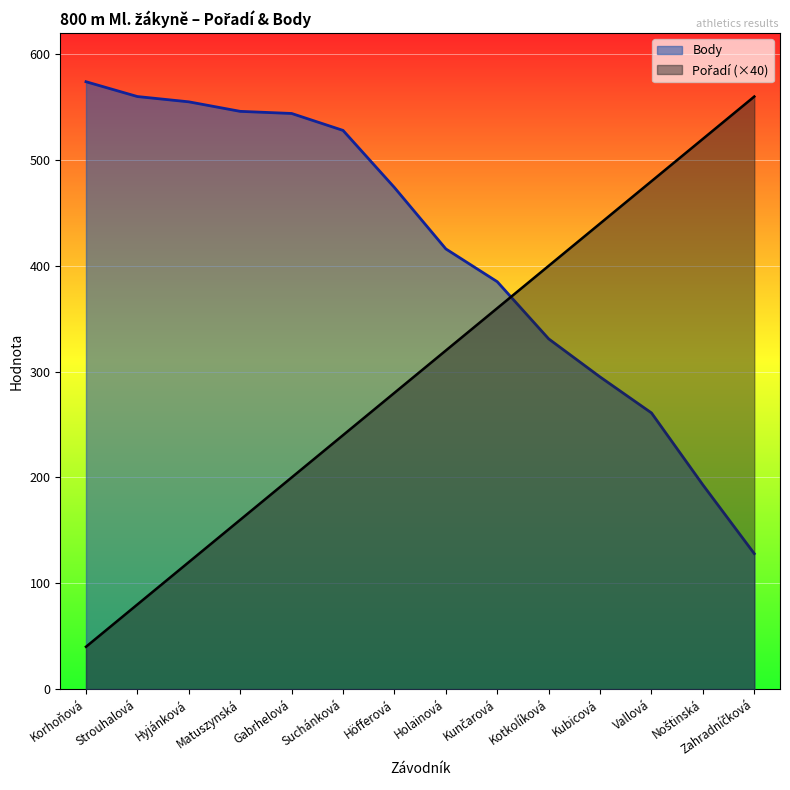

How many intersections are there between Body and Pořadí?

1